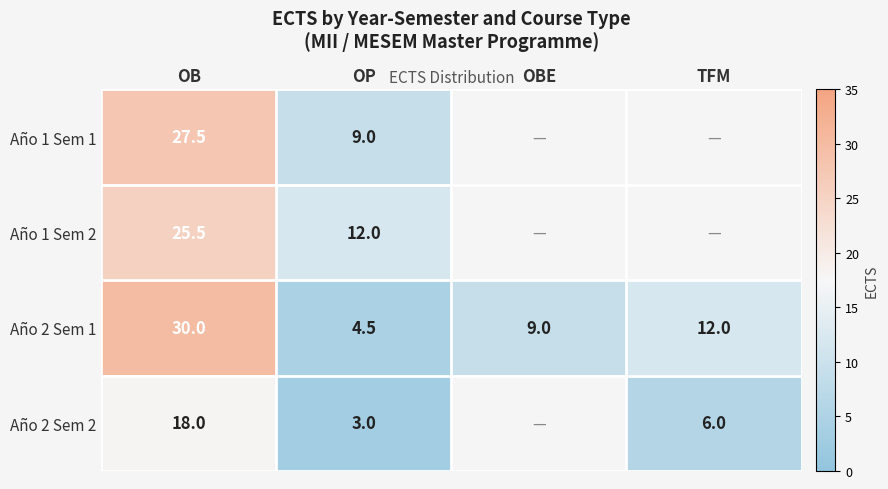

How many distinct data groups are displayed?

4